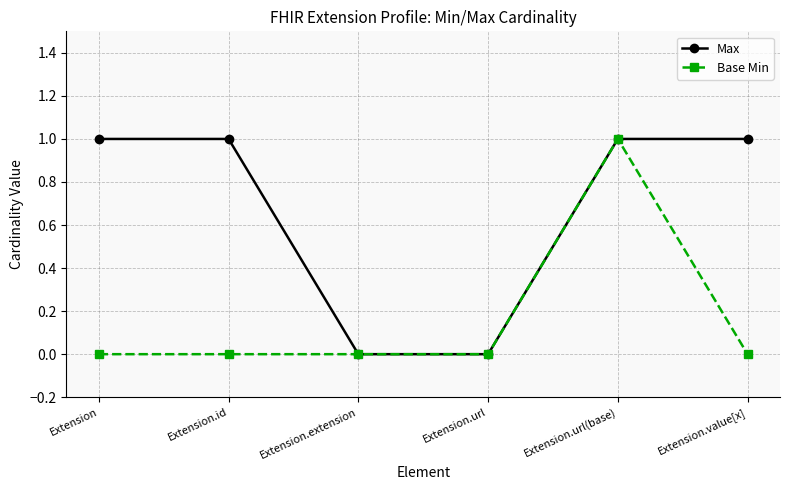

Which series changed the most between Extension.extension and Extension.value[x]?

Max